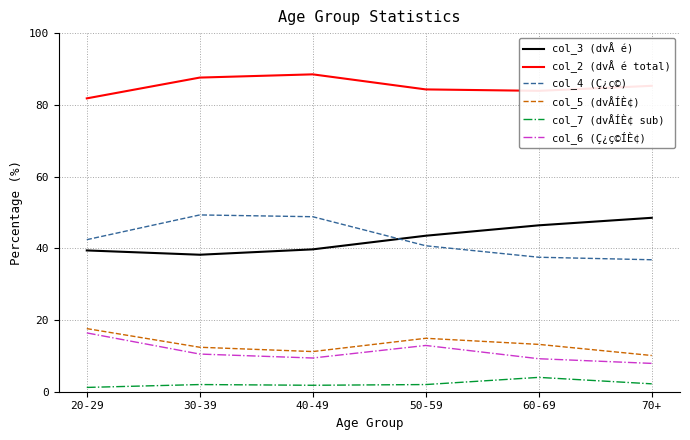

True or false: col_5 (dvÅÍÈ¢) and col_7 (dvÅÍÈ¢ sub) cross at least once.

False